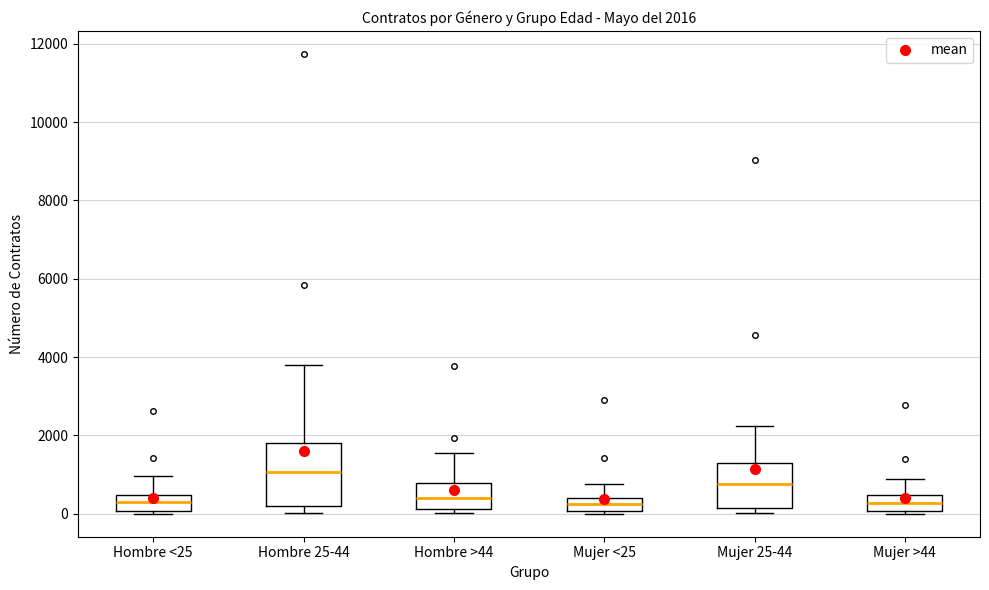

Which box has the highest median line?

Hombre 25-44